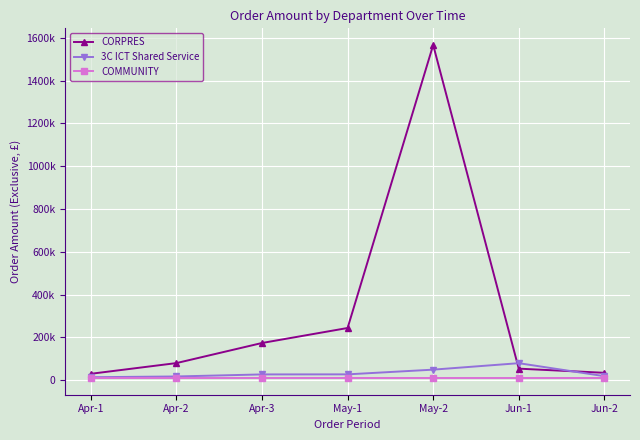

What is the maximum value shown in the chart?

1566000.0